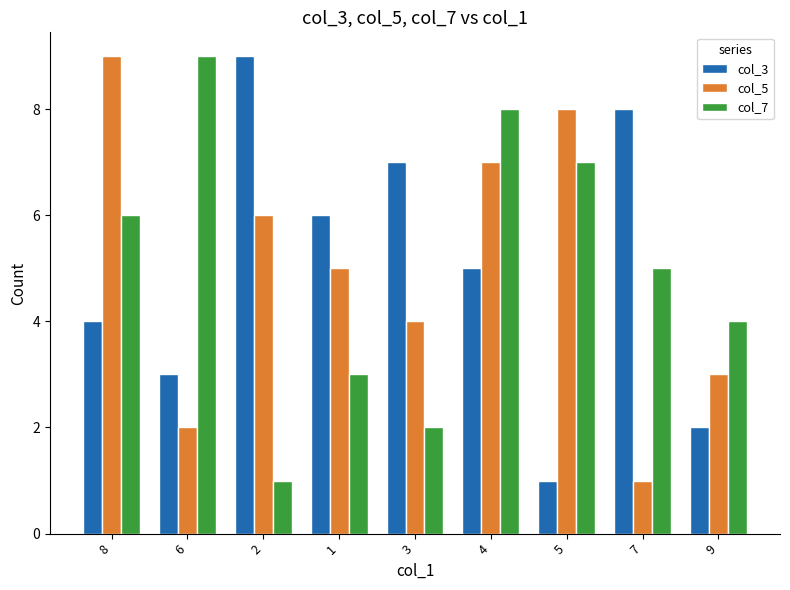

What position from the right is 6?

8